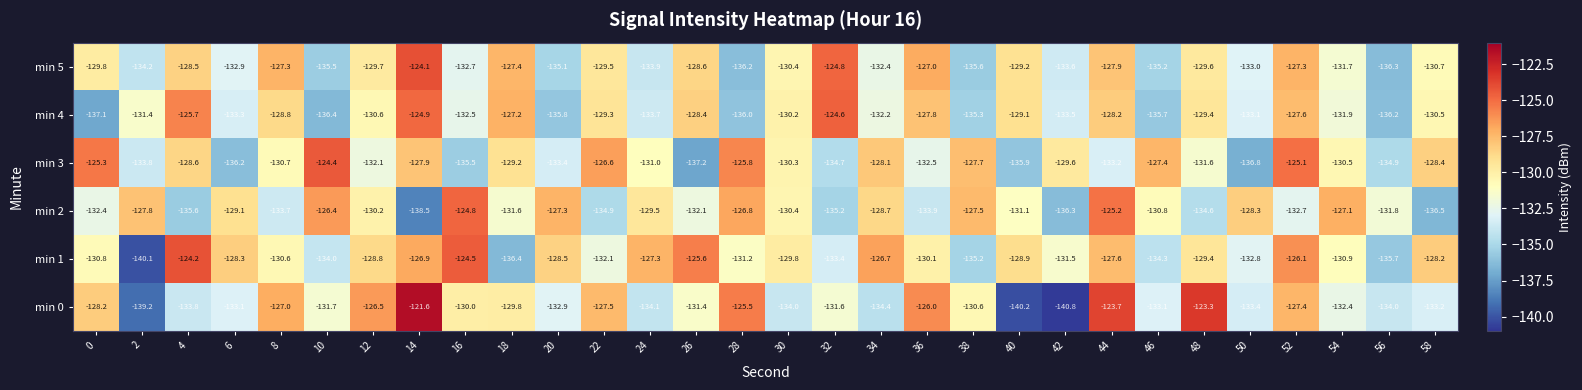

True or false: min 2 has a value of -180.3 at 12.

False